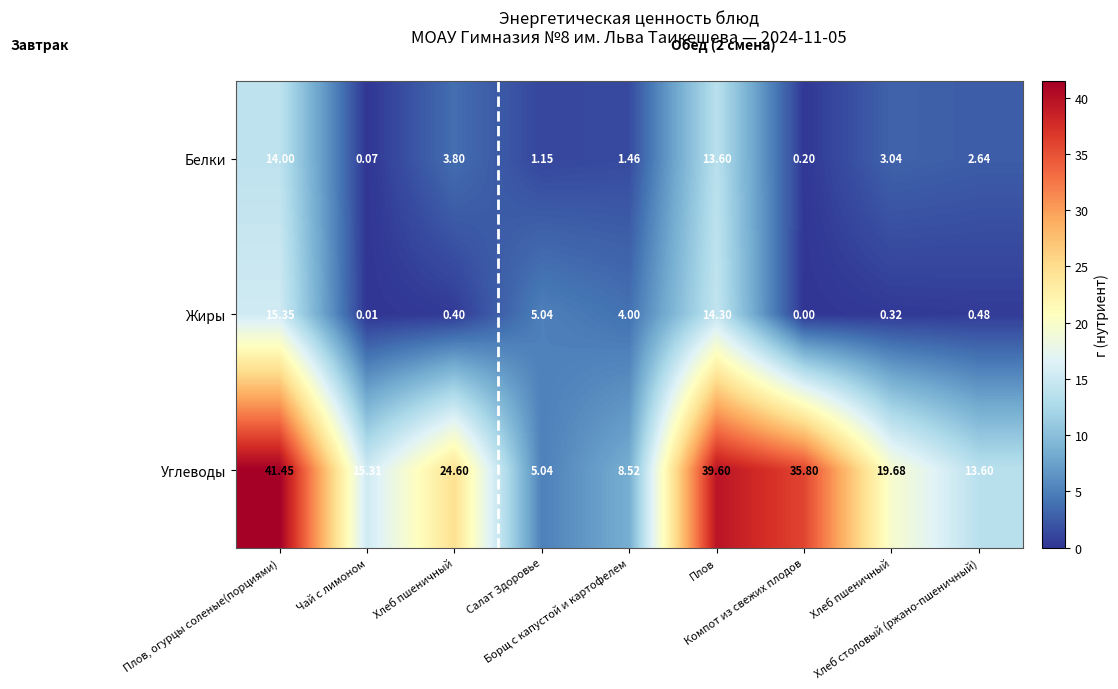

Count the number of categories in the chart.

9